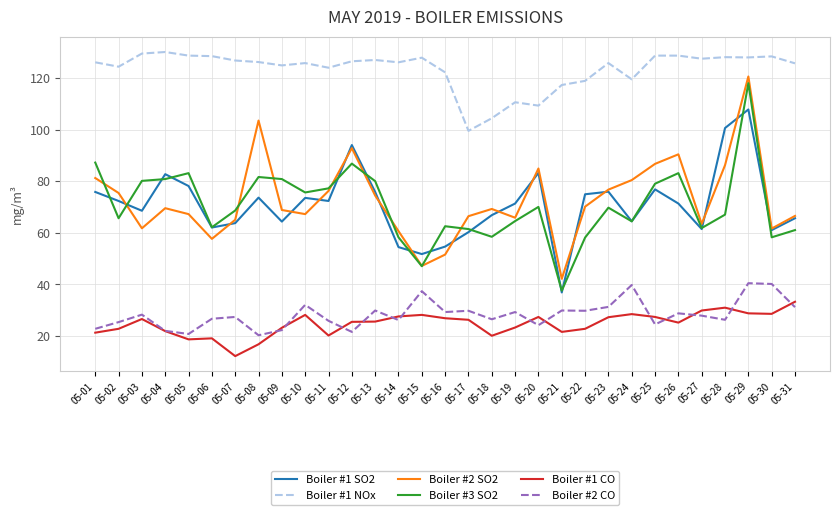

What value does the Boiler #1 NOx series have at 05-28?

128.2